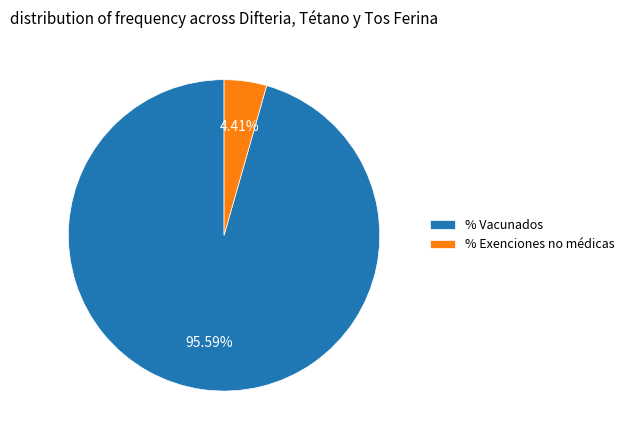

Which category has the biggest portion of the pie?

% Vacunados